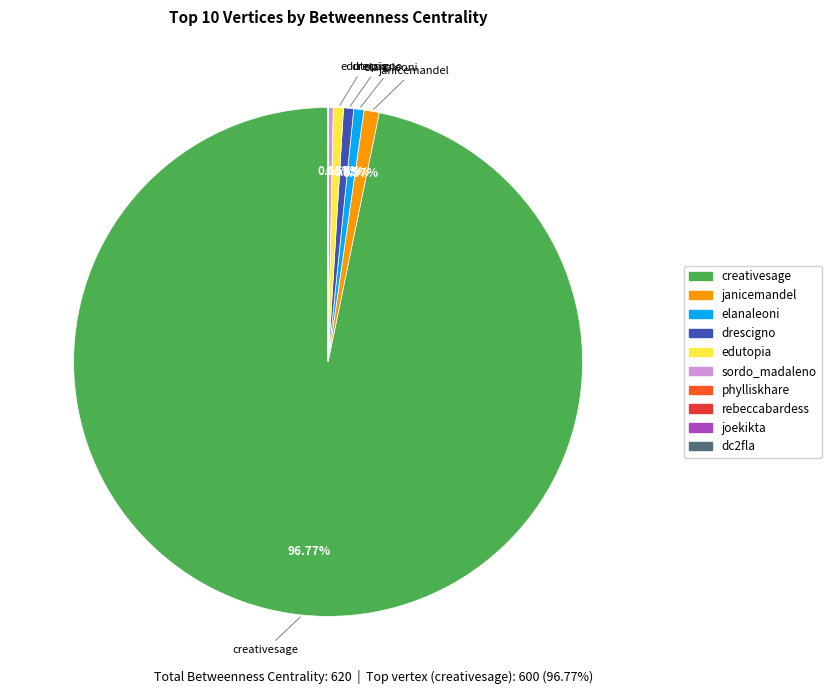

Which slice is the largest?

creativesage